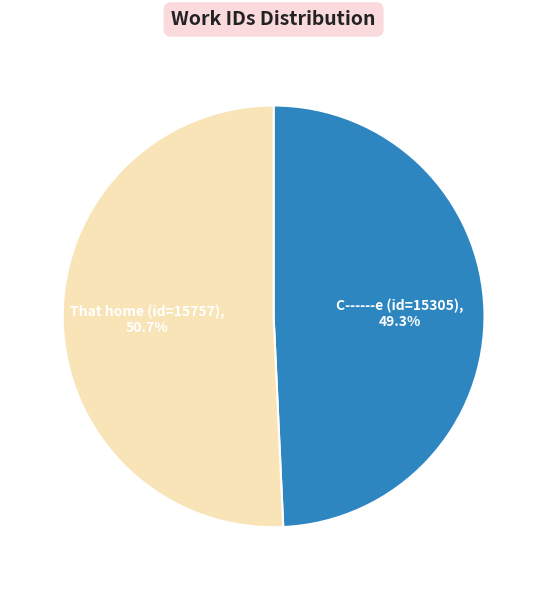

Which slice represents more than half of the pie?

That home (id=15757)